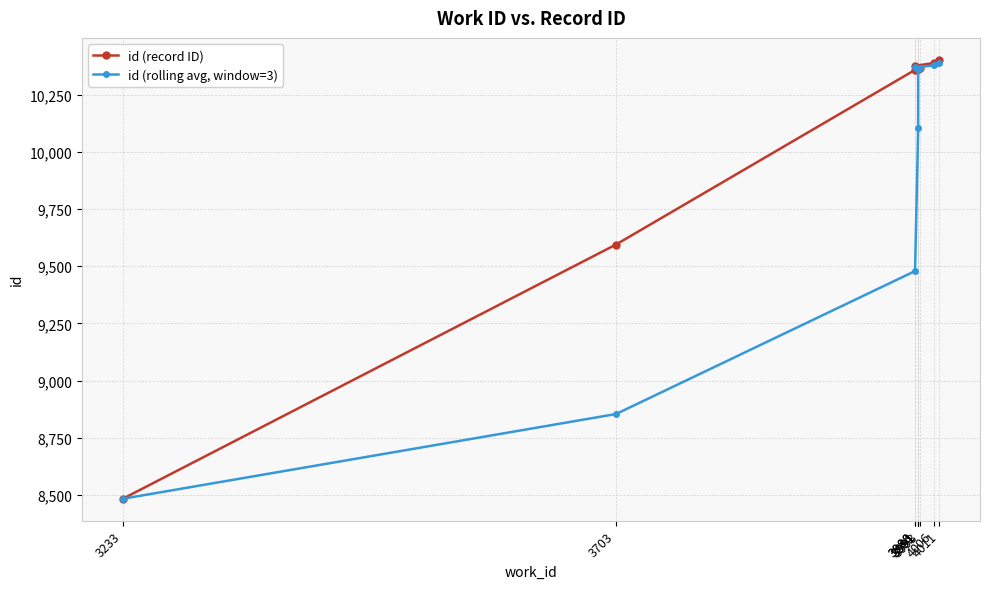

At which label does id (record ID) reach its minimum?

3233